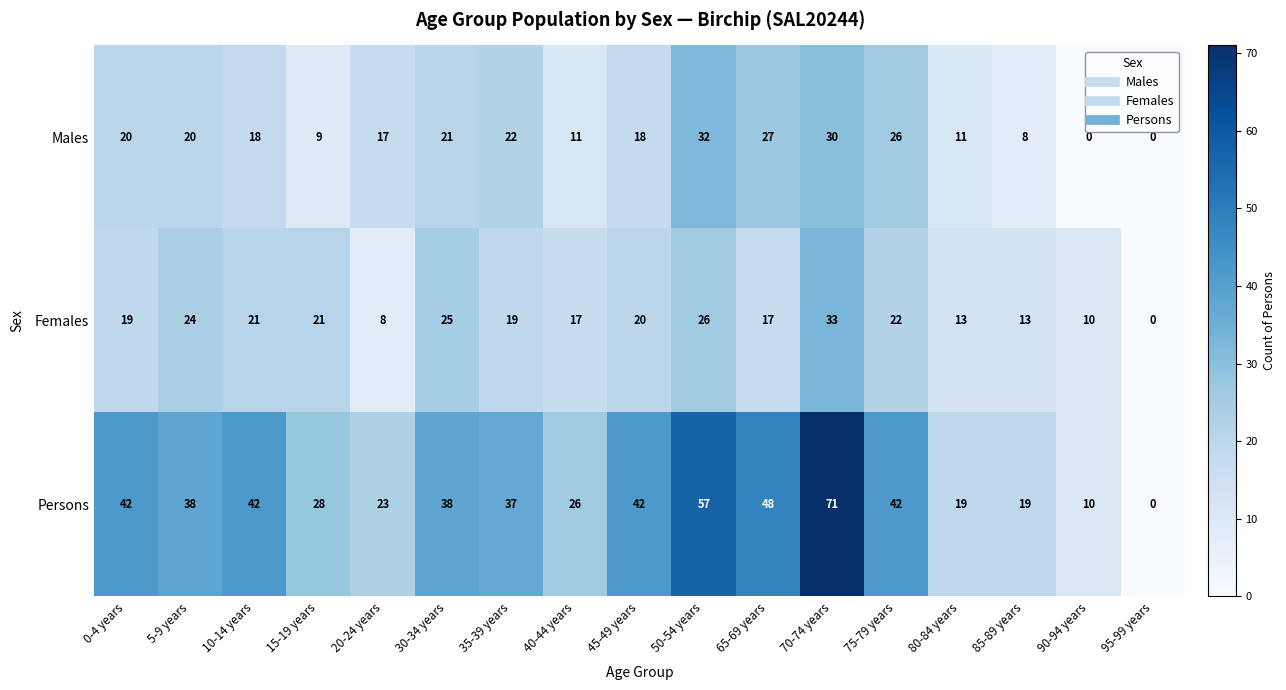

What is the approximate value of Persons at 70-74 years, to the nearest 10?

70